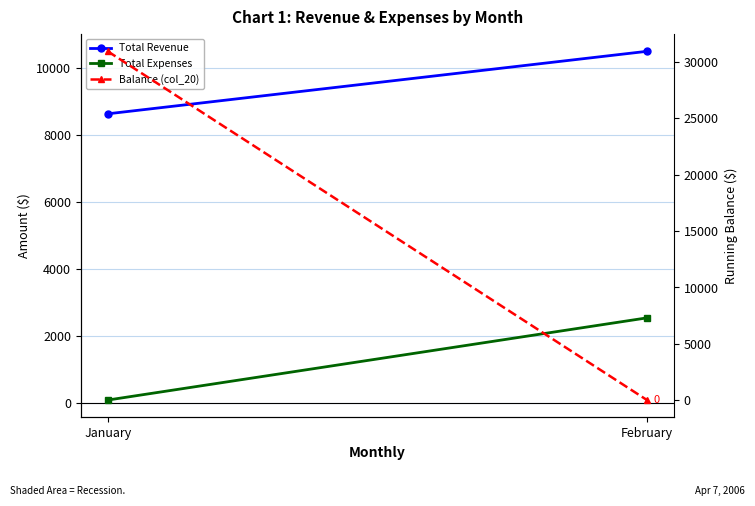

What is the average value of the Total Expenses series?

1303.6